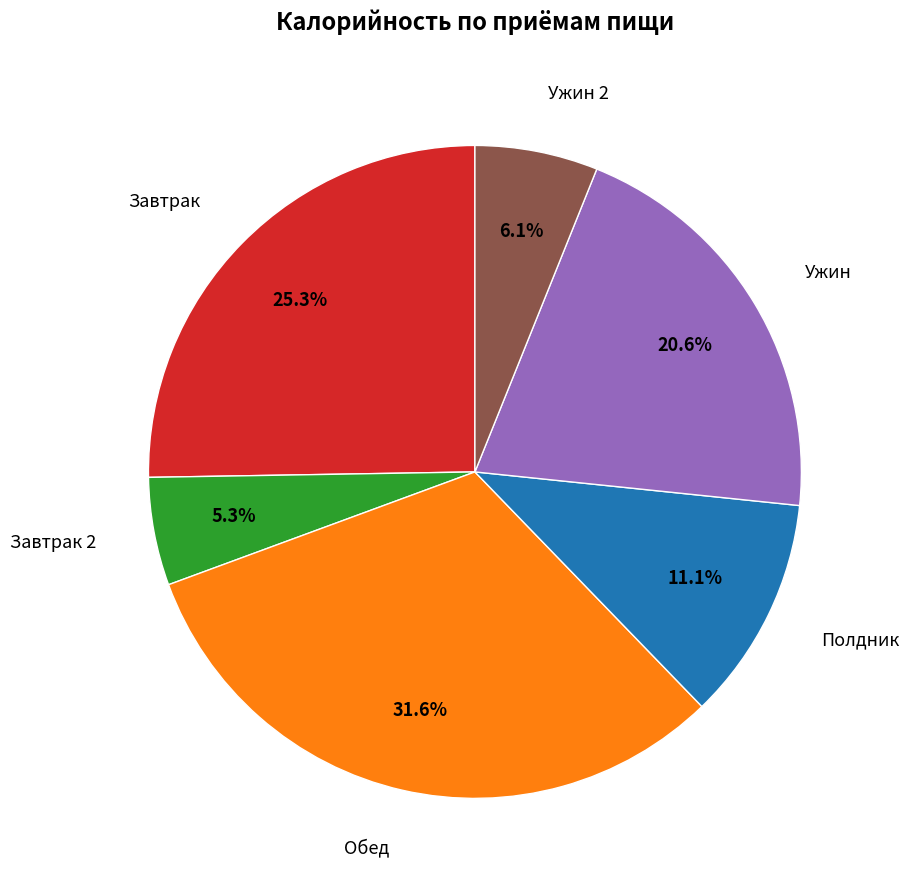

What portion of the pie excludes Ужин 2?

93.9%